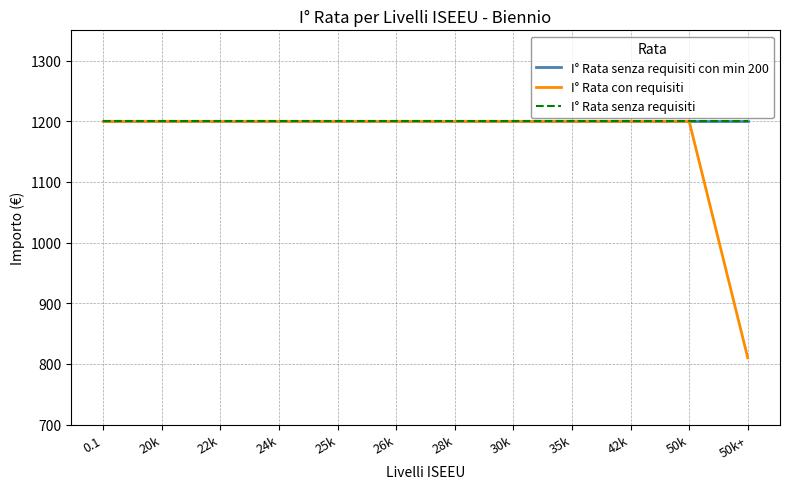

Does the chart have visible grid lines?

Yes